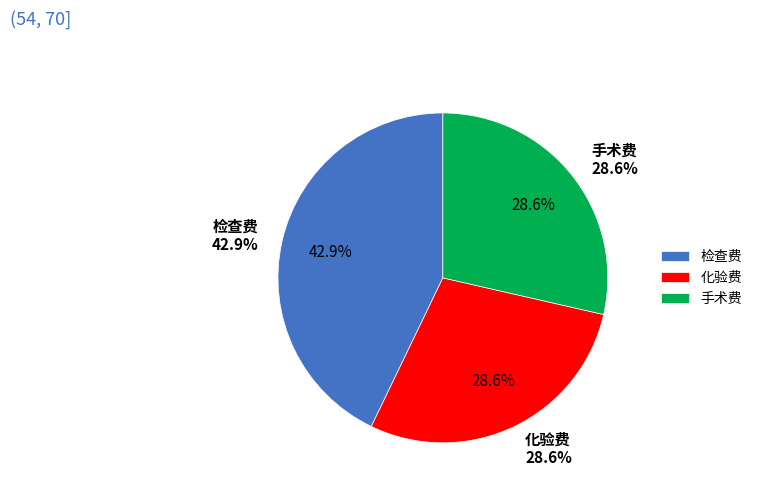

To the nearest percent, what is the difference between the largest and smallest slice percentages?

14%